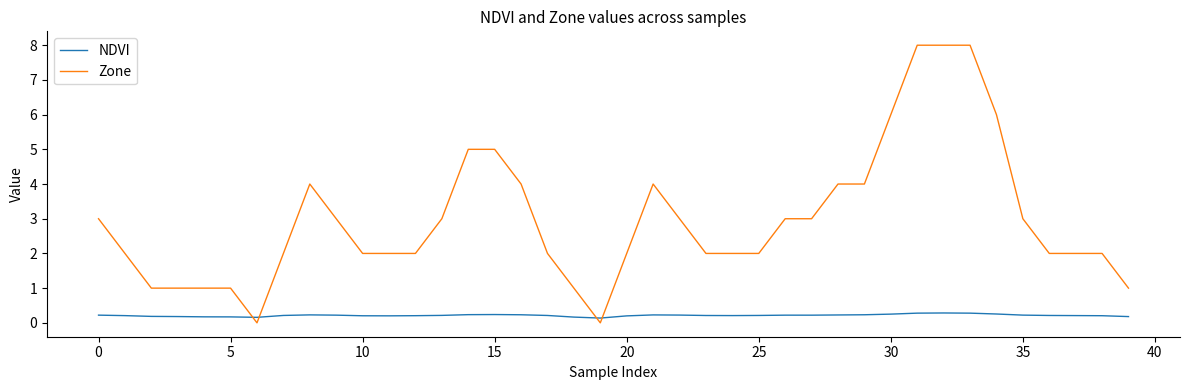

What is the average value of the Zone series?

3.0